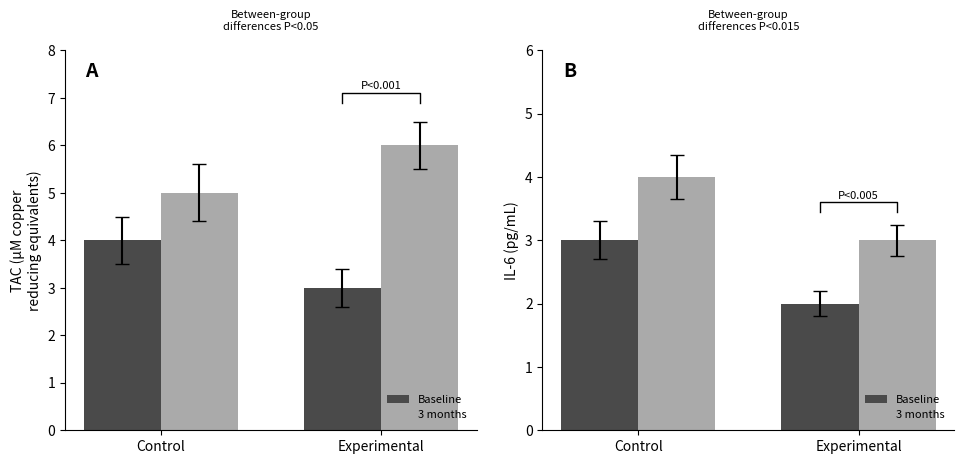

Count the 3 months values in the range 3 to 4.

2